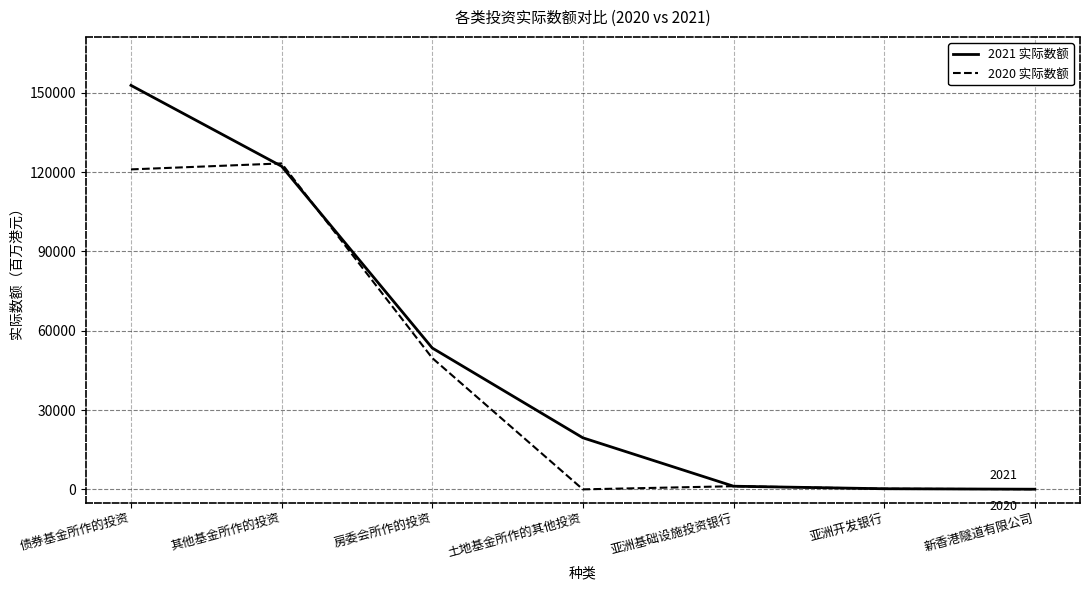

True or false: 2021 实际数额 has a value of 27836 at 房委会所作的投资.

False